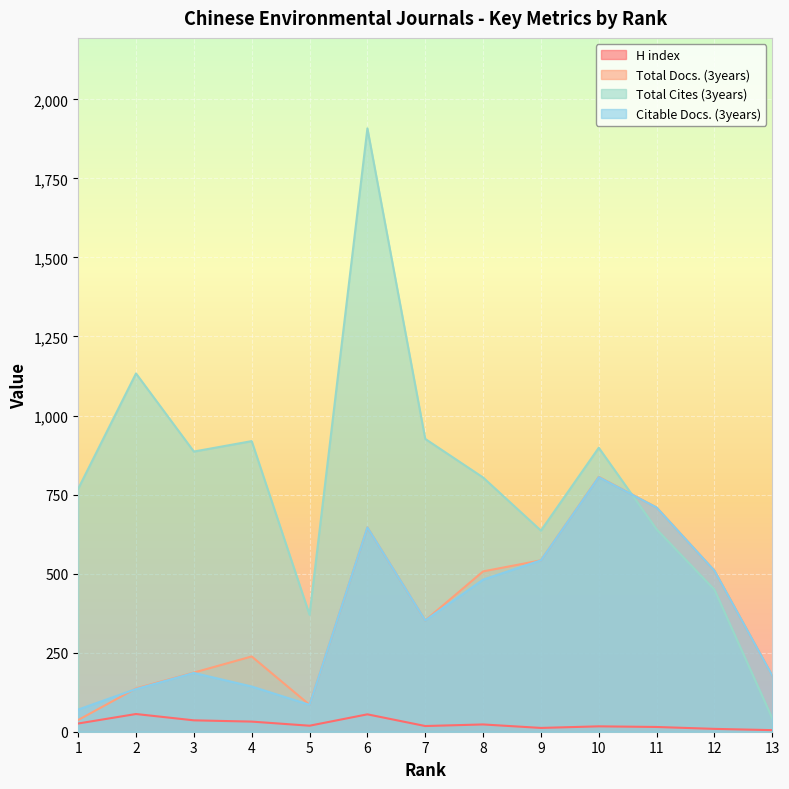

Reading left to right, list all the values displayed in this chart.

H index: 26	56	36	32	19	55	18	23	12	17	15	9	5
Total Docs. (3years): 37	137	187	238	85	646	352	507	542	806	709	509	177
Total Cites (3years): 768	1133	886	919	370	1908	926	804	636	898	640	449	42
Citable Docs. (3years): 70	135	186	143	85	646	352	481	542	805	709	509	177